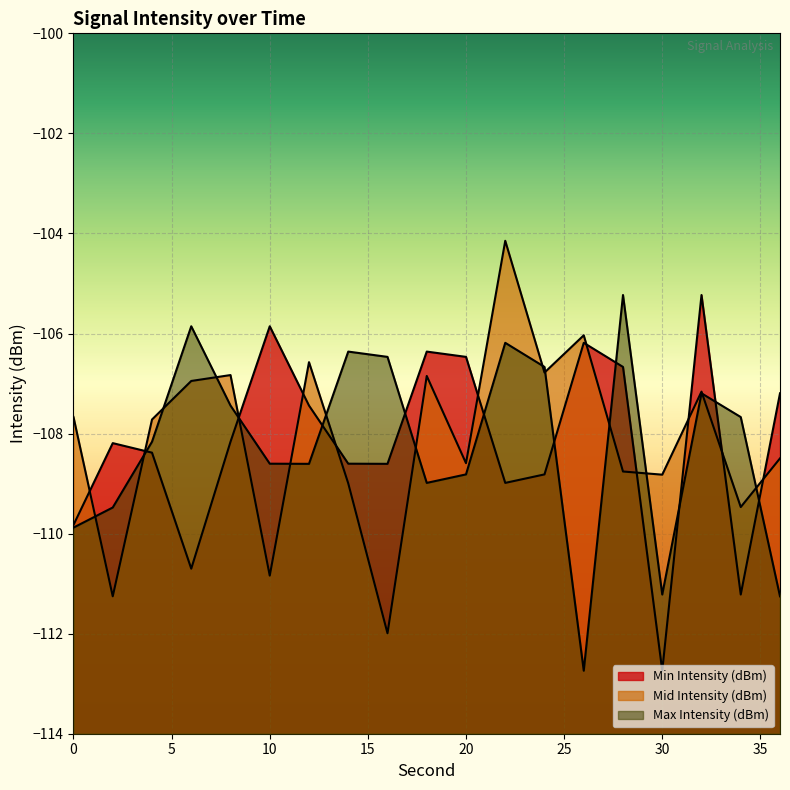

Which category has the highest value across all series?

22